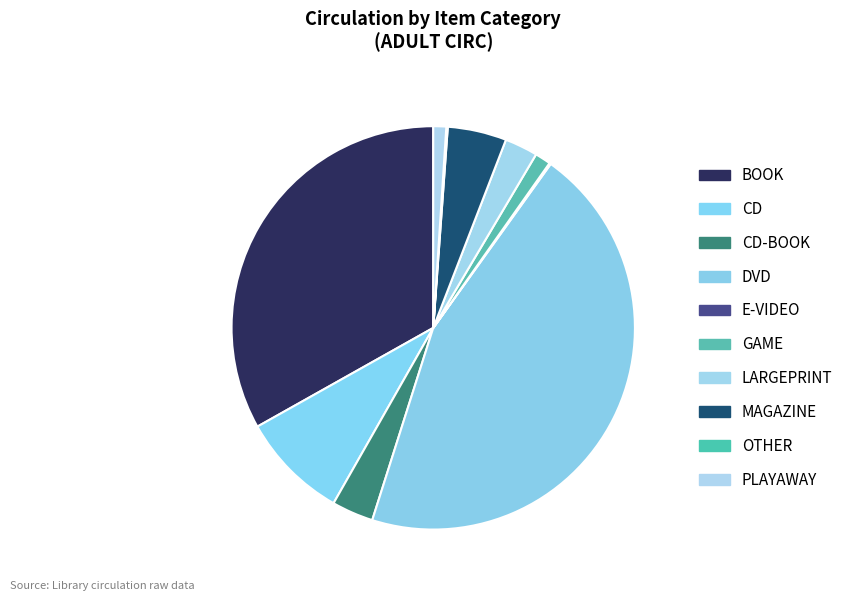

Which slice is the smallest?

E-VIDEO